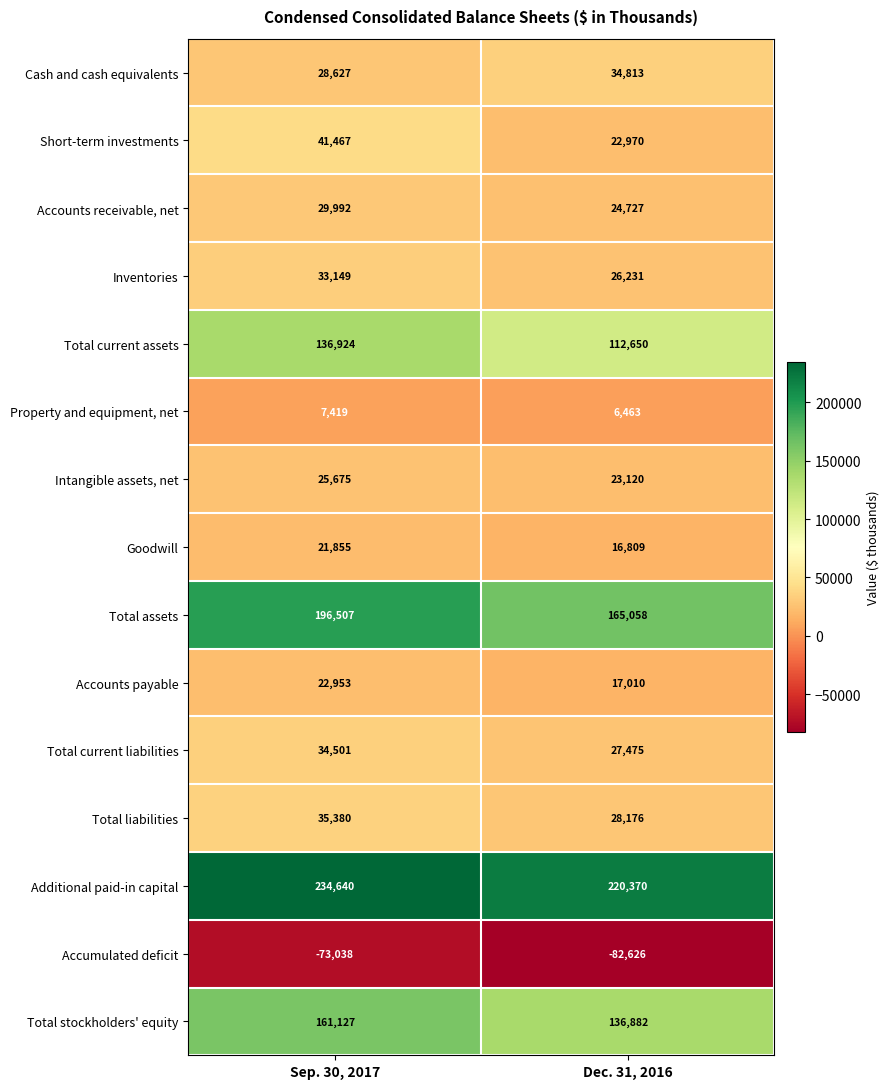

The value of Cash and cash equivalents at Dec. 31, 2016 is 34813. True or false?

True